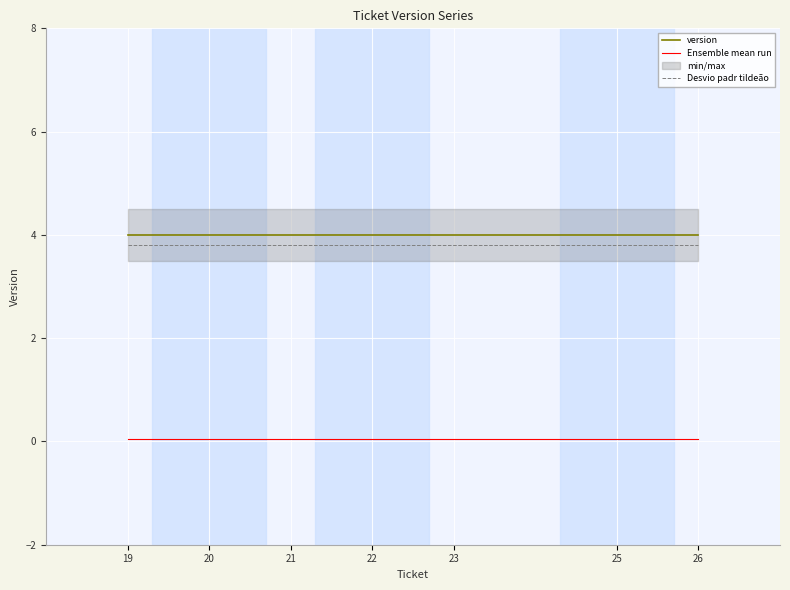

What is the smallest value displayed?

0.1